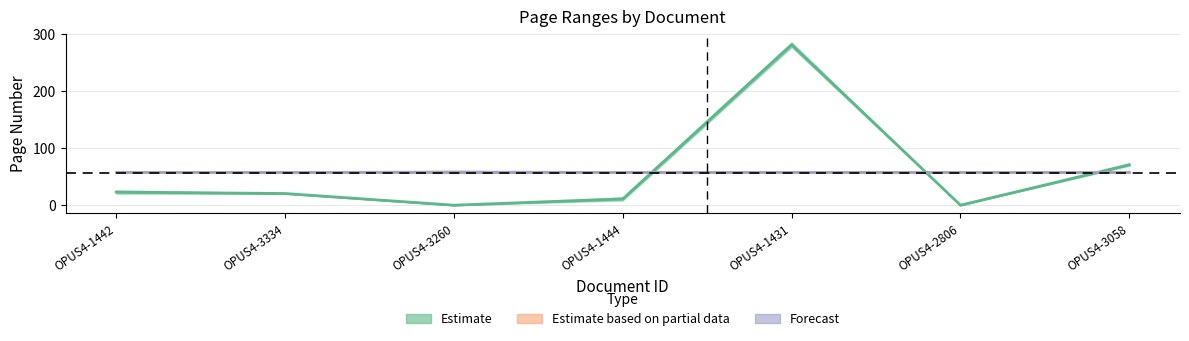

How many data points in letzte_seite are less than 21?

3